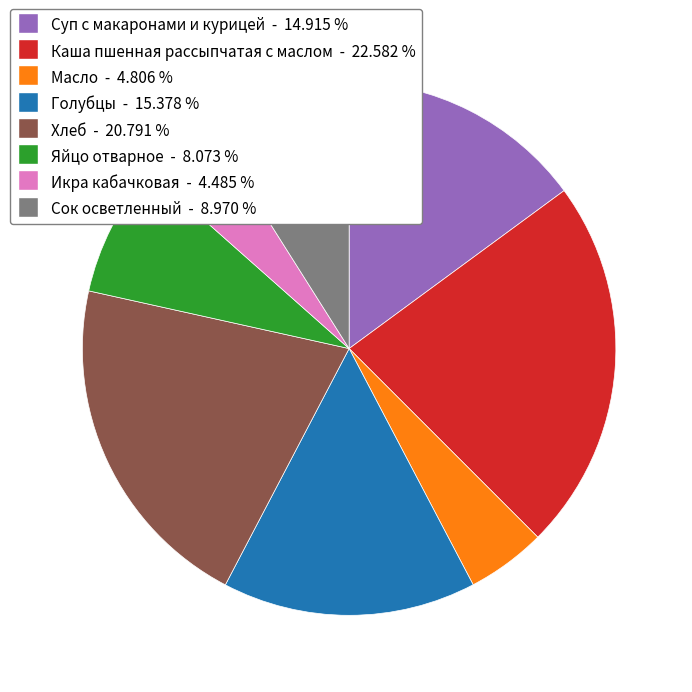

Is the sum of Масло and Каша пшенная рассыпчатая с маслом greater than half?

No